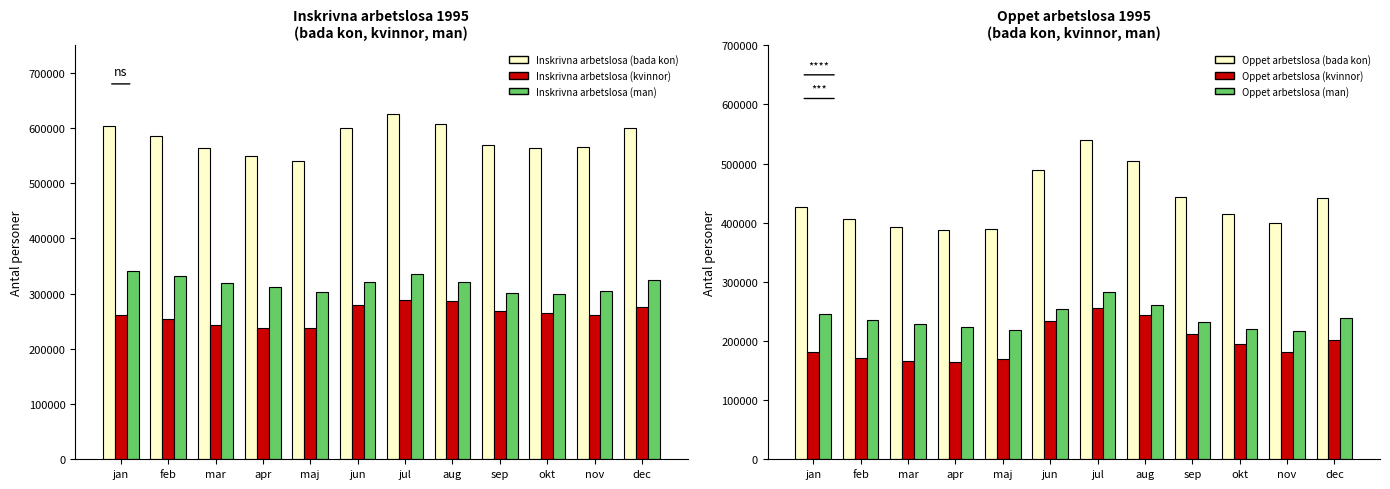

Which category has the highest value in the Oppet arbetslosa (kvinnor) series?

jul